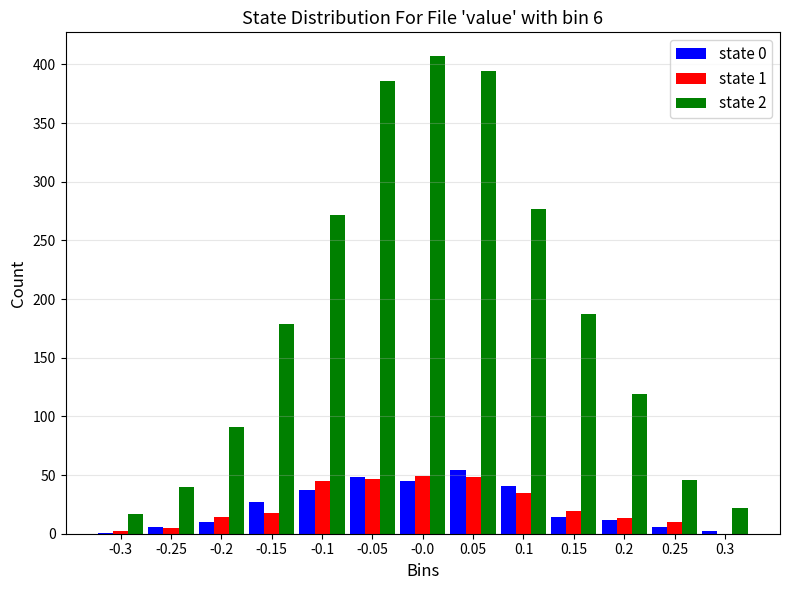

In the state 0 series, which range on the x-axis has the tallest bar?

0.025 to 0.075